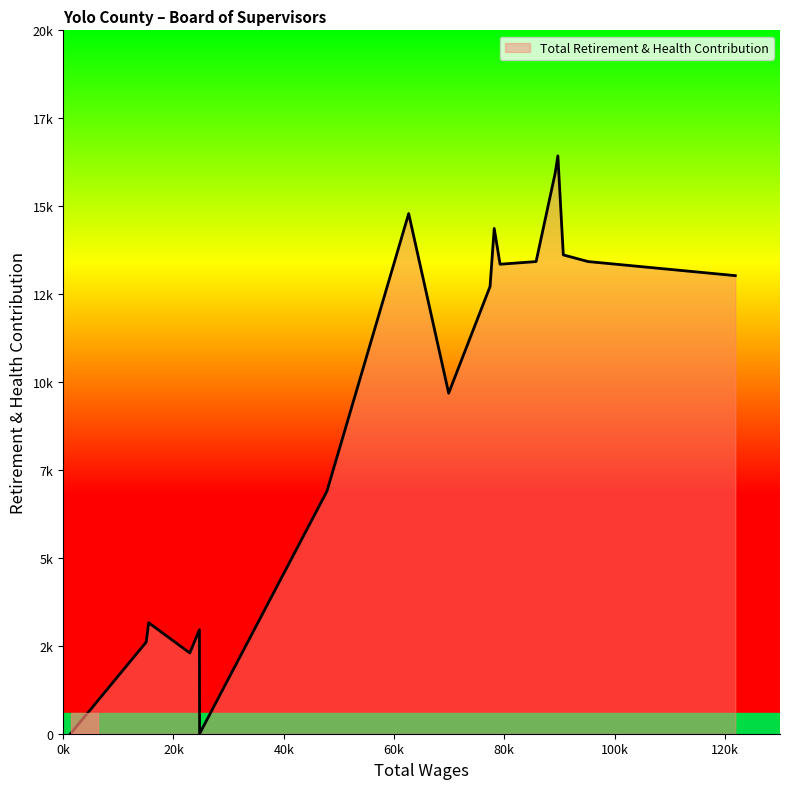

What is the maximum value shown in the chart?

16430